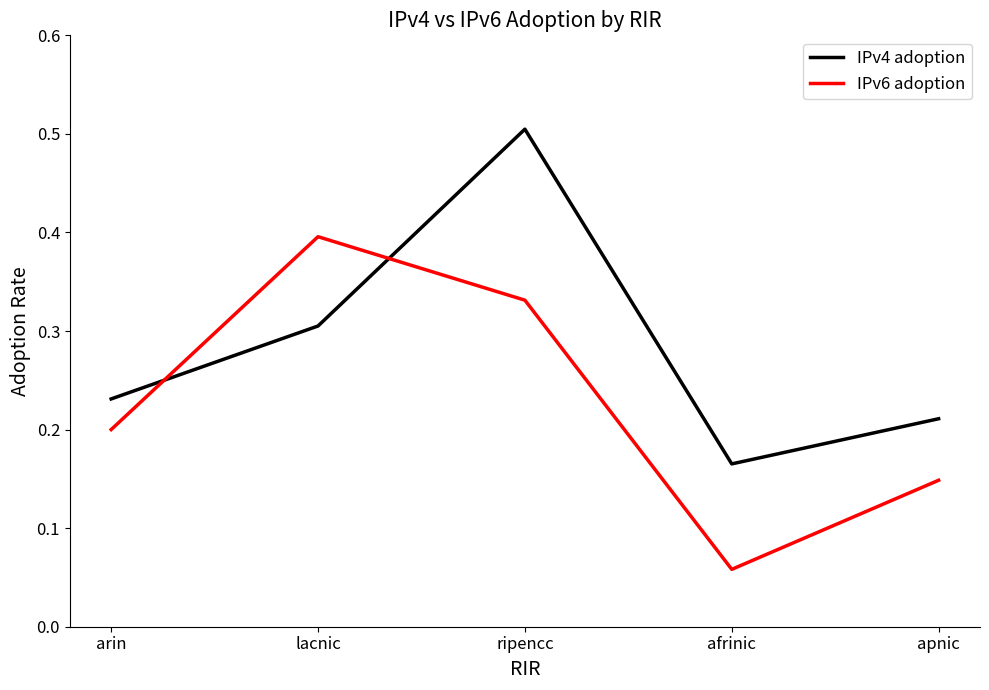

Does the chart have visible grid lines?

No